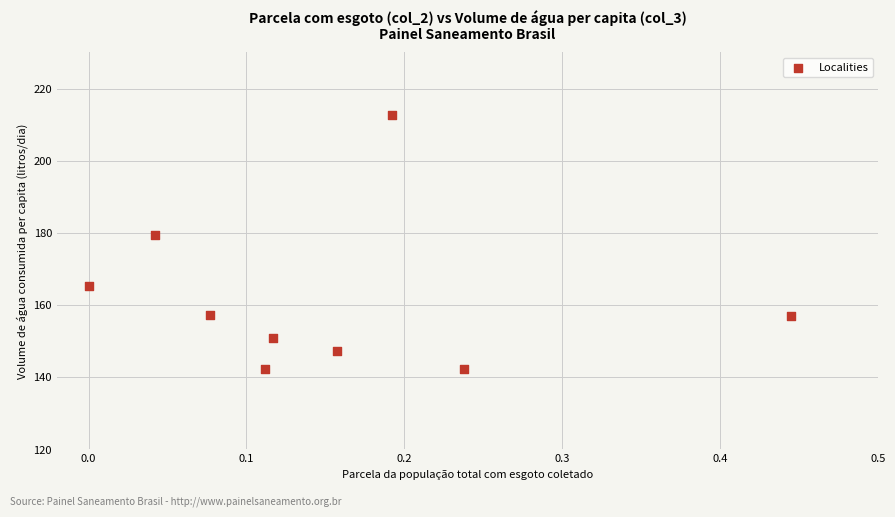

What Y value in the scatter plot is closest to 177?

179.3